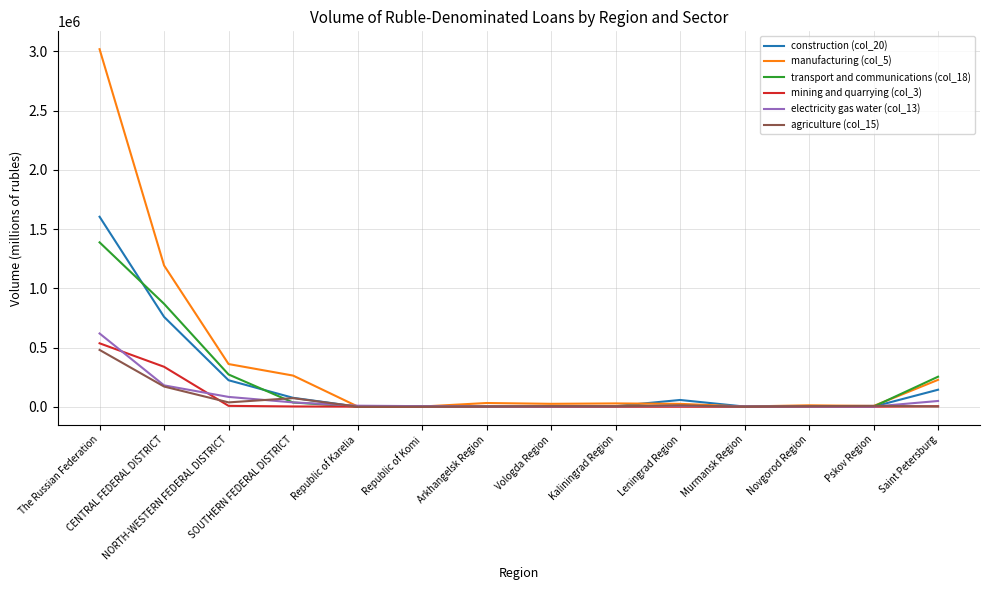

Which series has the largest total across all categories?

manufacturing (col_5)